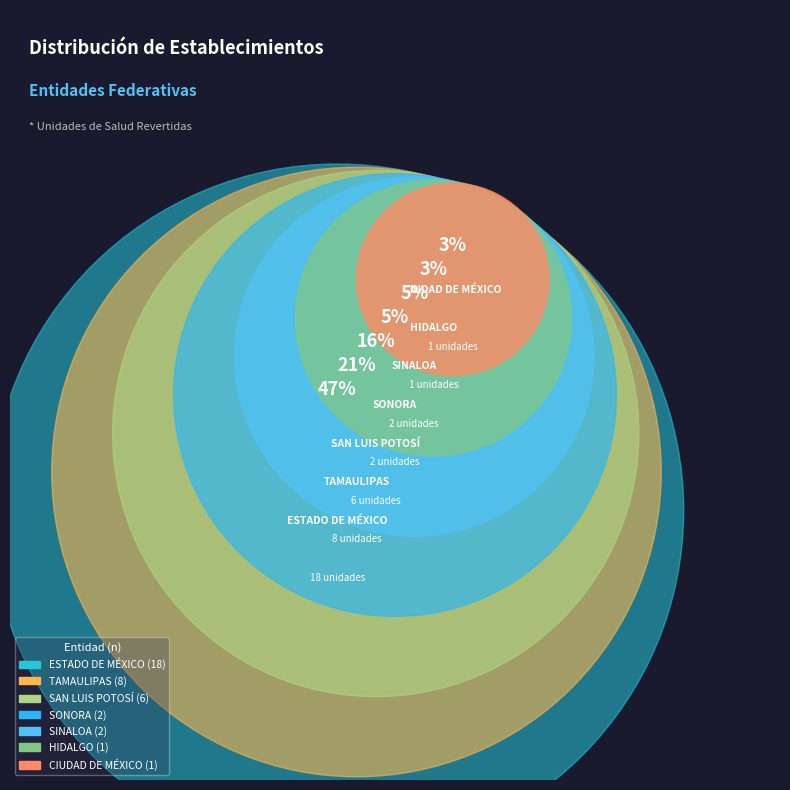

What percentage is the TAMAULIPAS slice, to the nearest percent?

21%